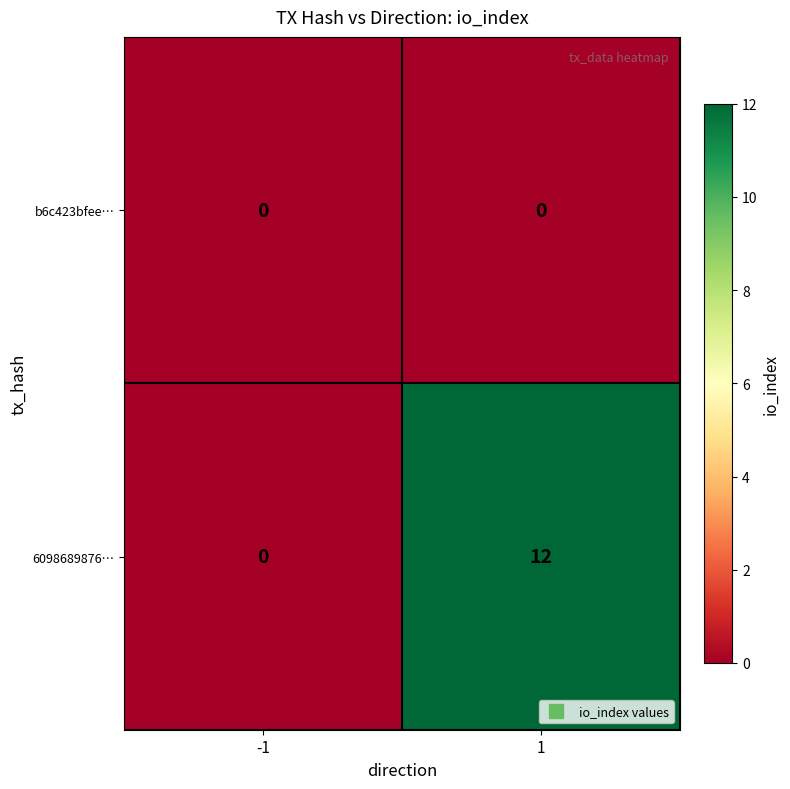

At how many categories does at least one series exceed 4?

1